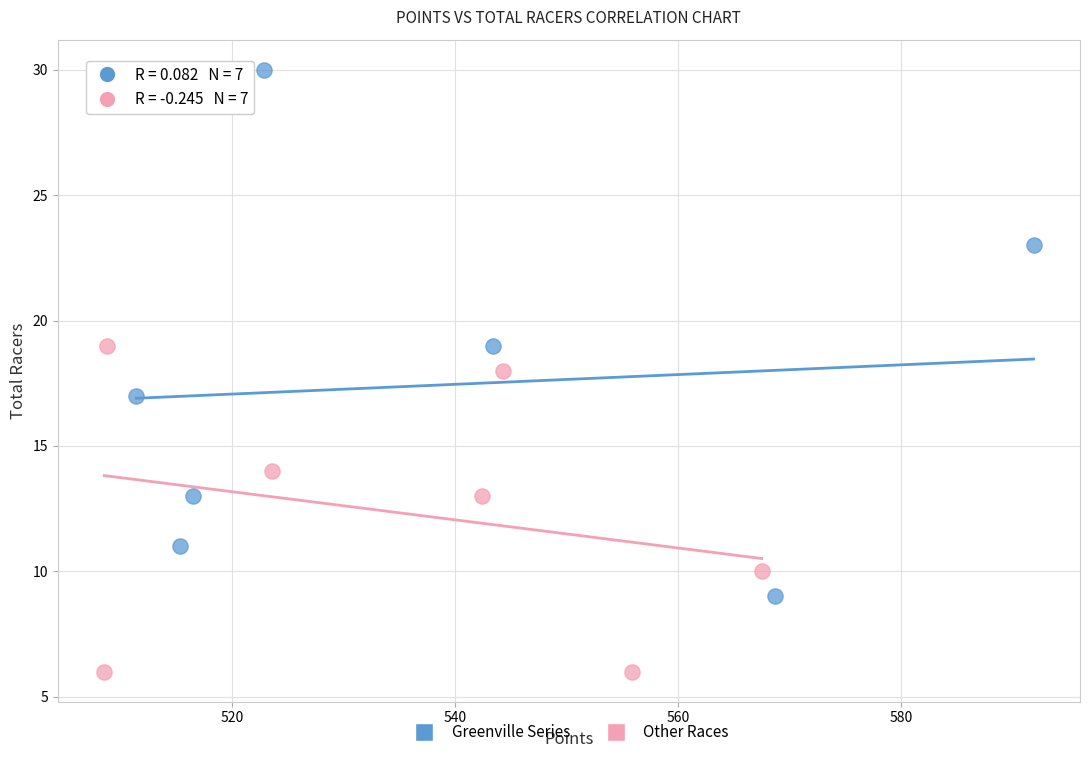

Which series contains the highest Y value?

Greenville Series